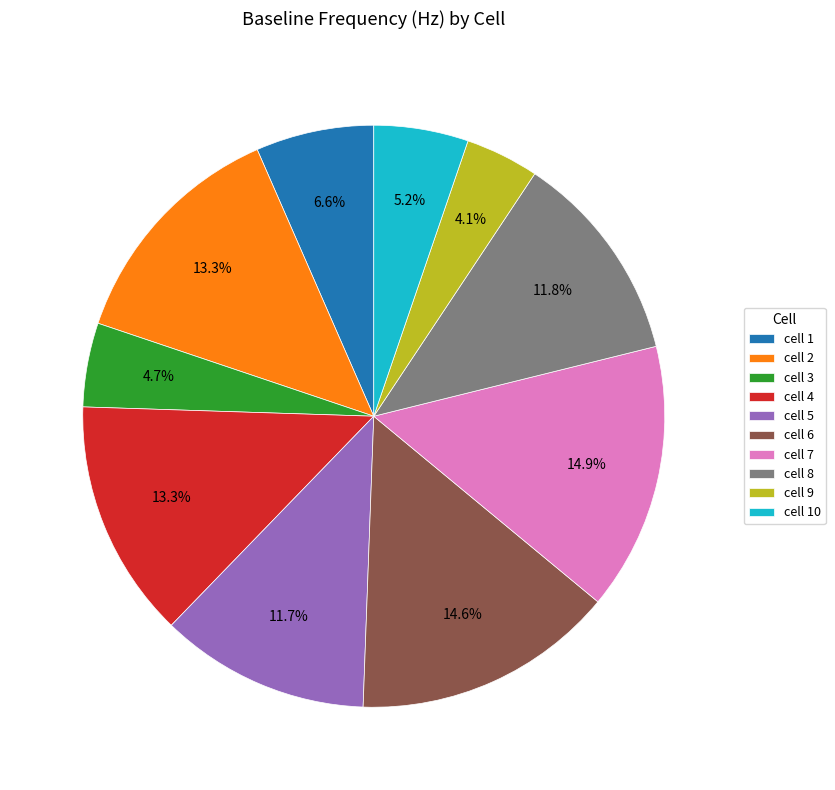

To the nearest percent, what is the difference between the largest and smallest slice percentages?

11%